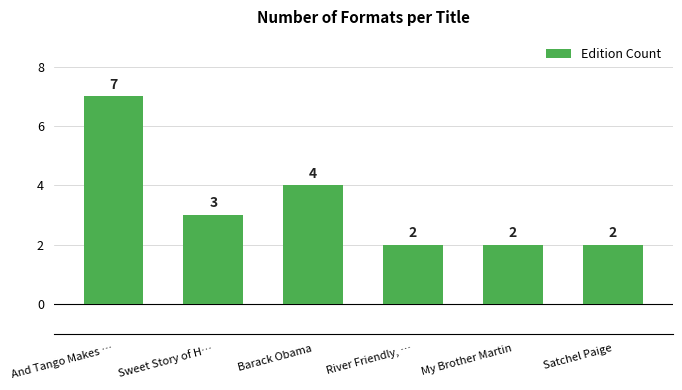

What is the greatest value displayed?

7